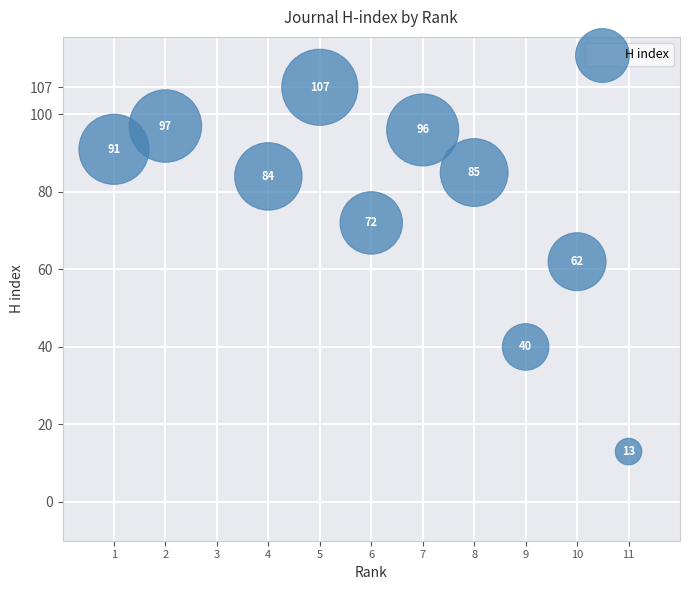

What is the average X value?

6